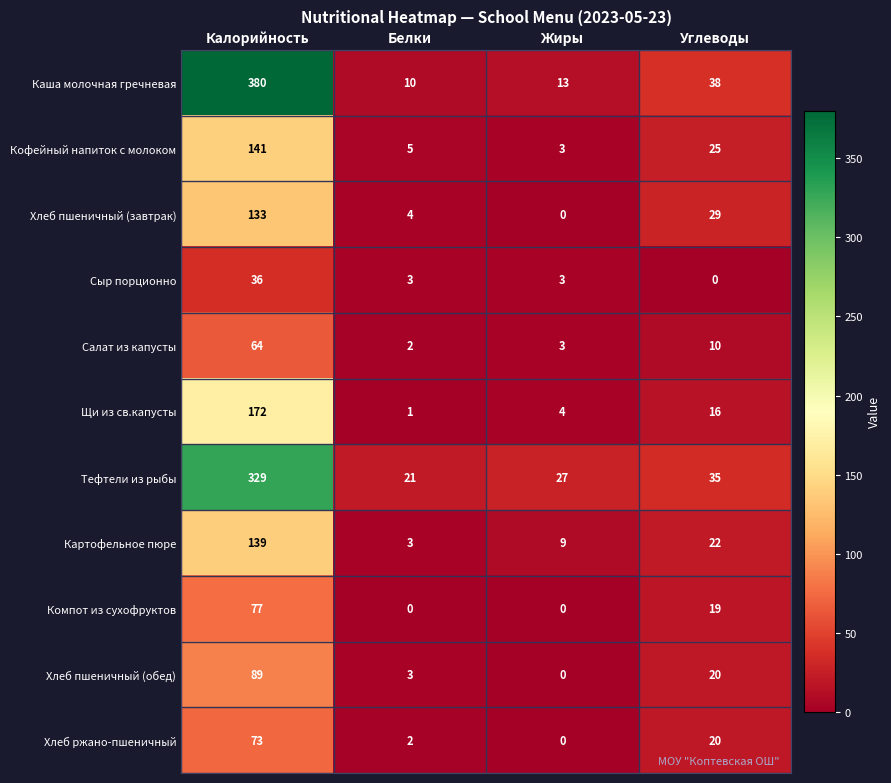

What is the difference between the maximum and second lowest values in the Щи из св.капусты series?

168